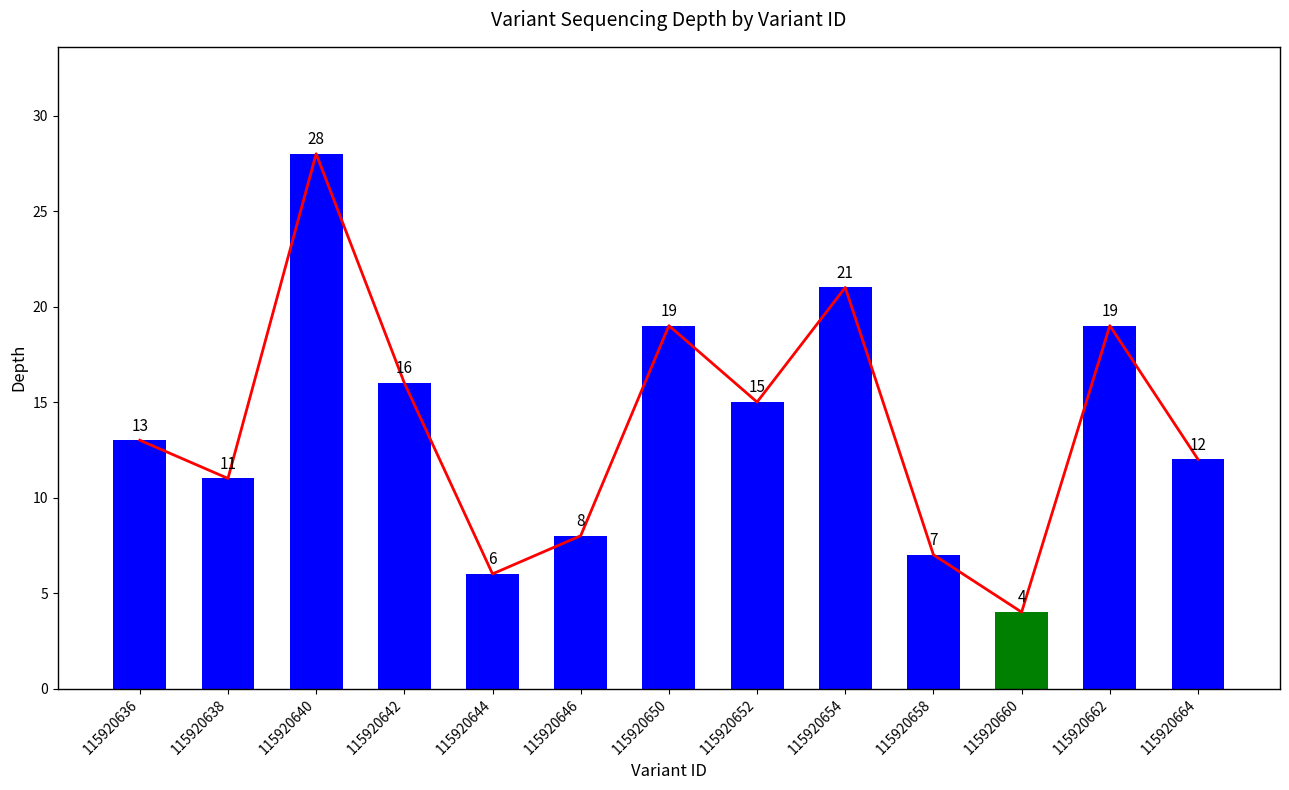

Count the number of values greater than 13.

6